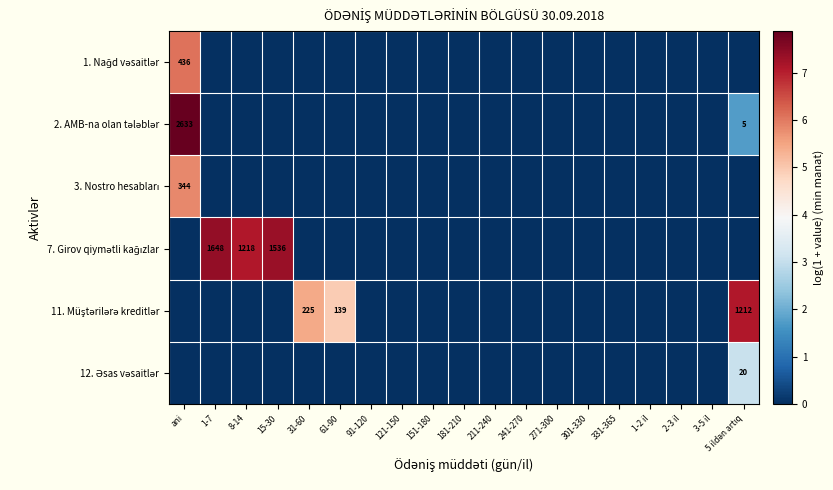

The 1. Nağd vəsaitlər series shows 0.0 at 331-365. True or false?

True